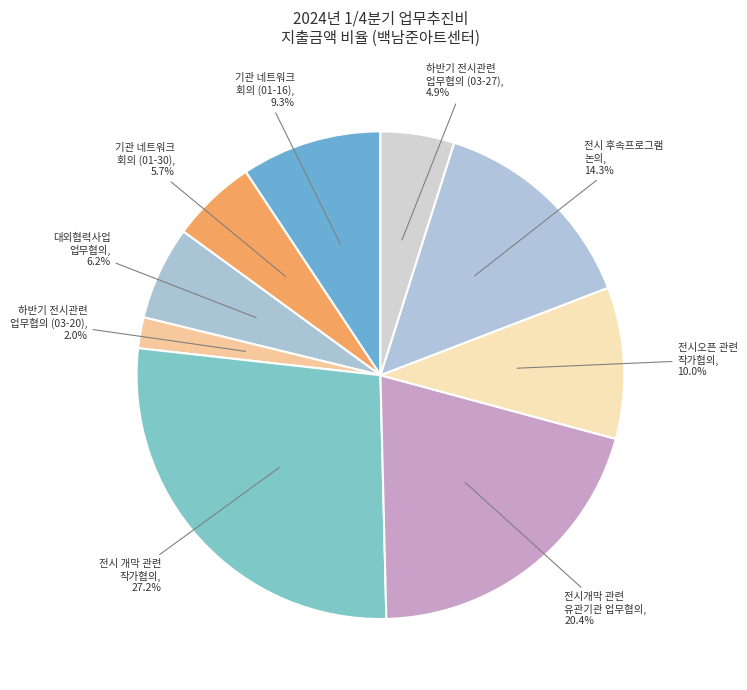

Count the number of slices in the pie.

9